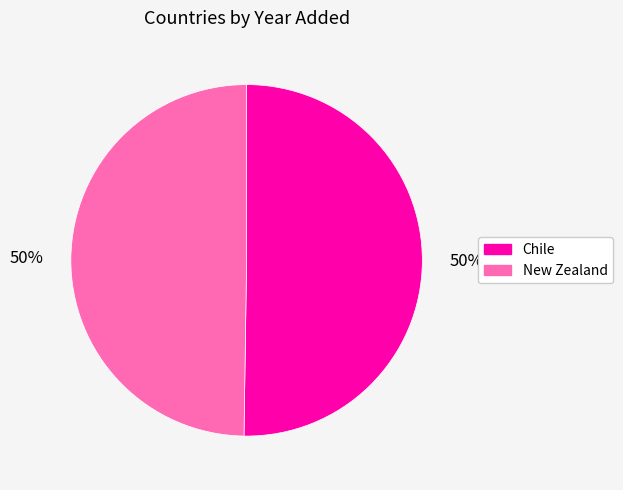

What is the ratio of the value at New Zealand to the value at Chile?

1.0